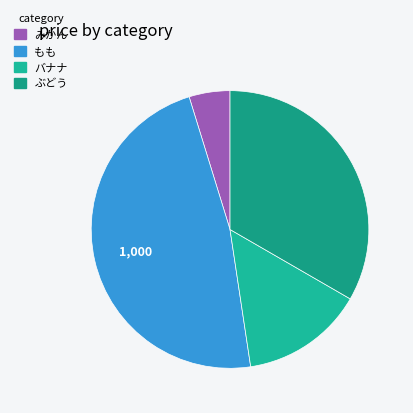

How many slices are in this pie chart?

4